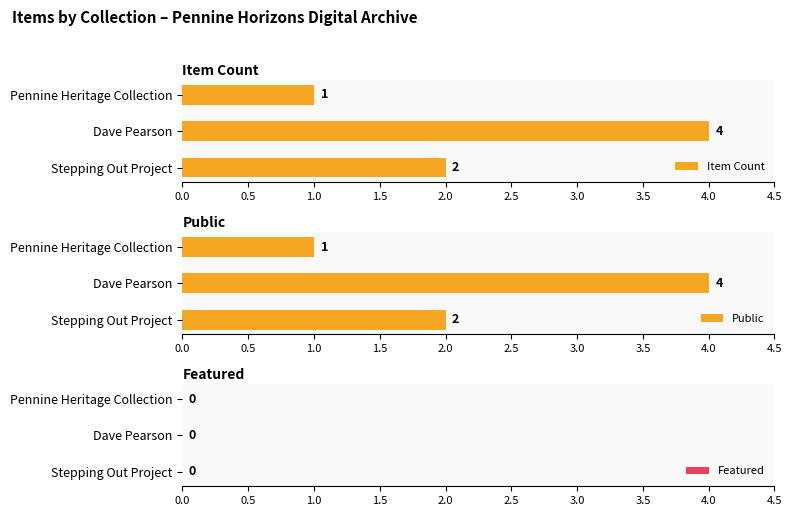

What is the highest value of the Item Count series?

4